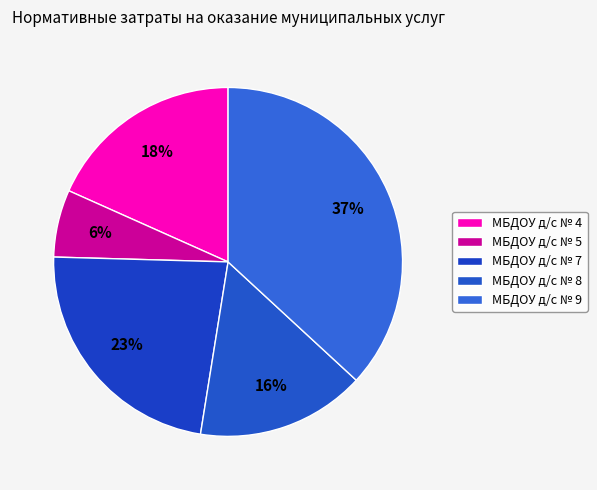

Count the number of slices in the pie.

5